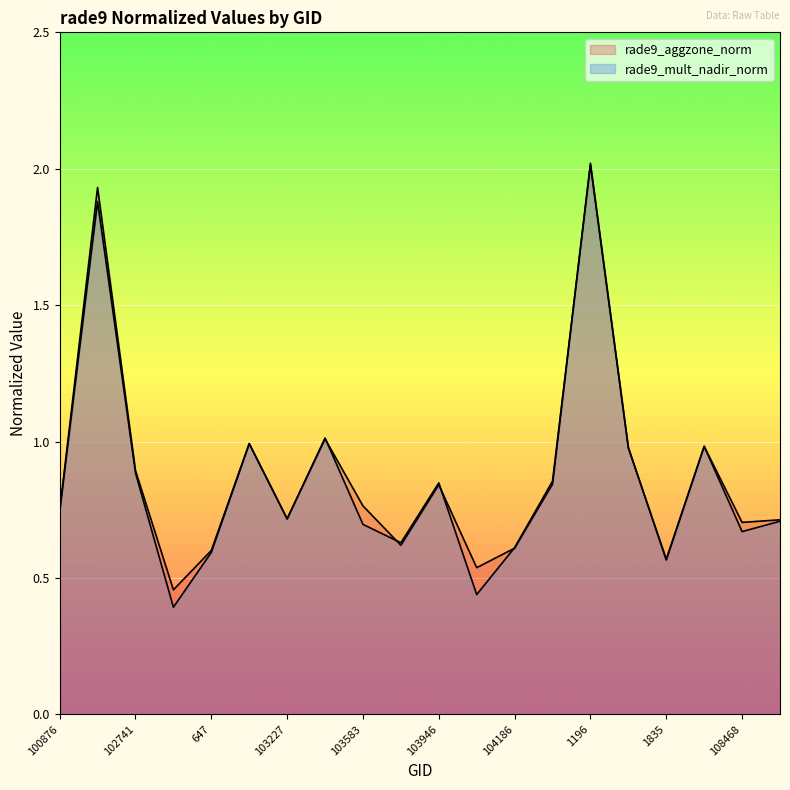

Is it true that rade9_aggzone_norm equals 0.6 at 1835?

True